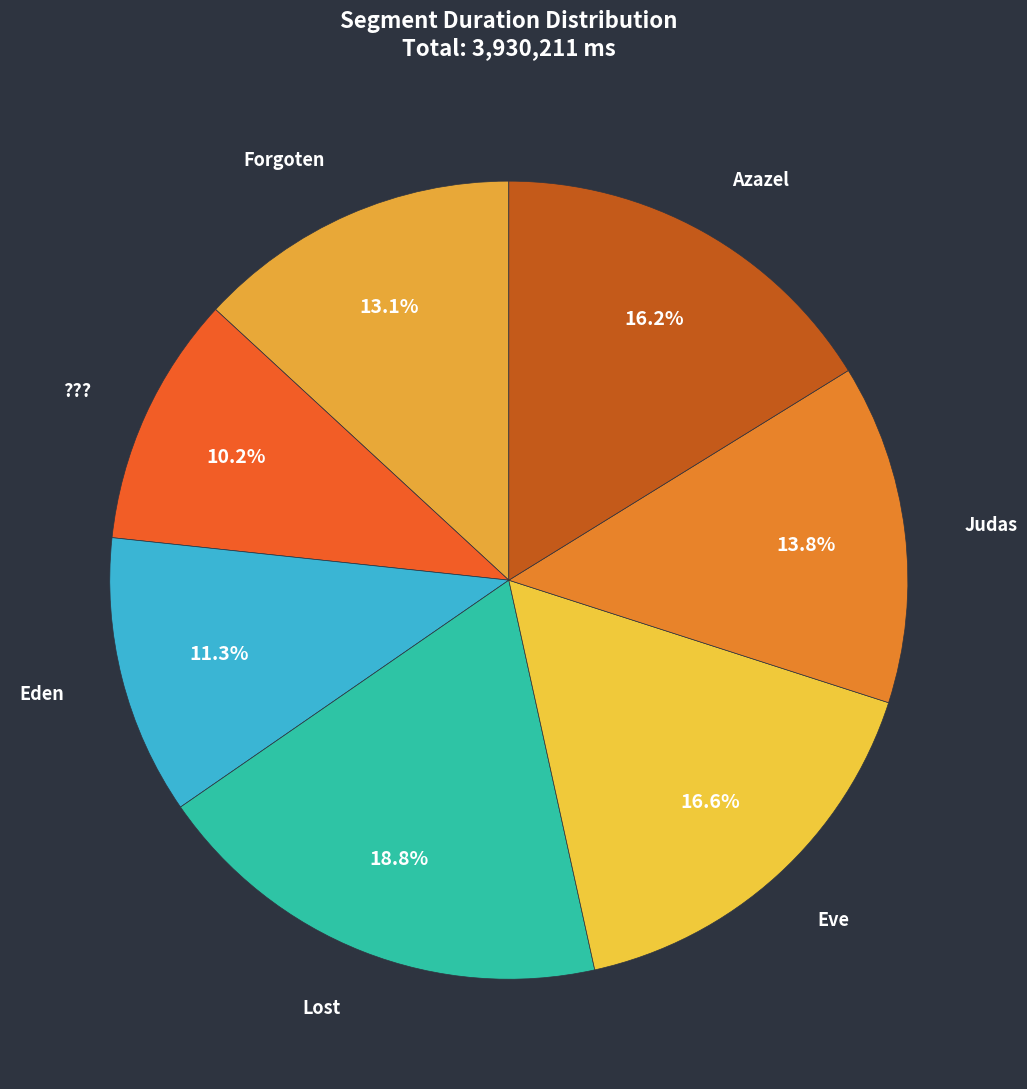

To the nearest percent, what is the combined percentage of Lost and Forgoten?

32%